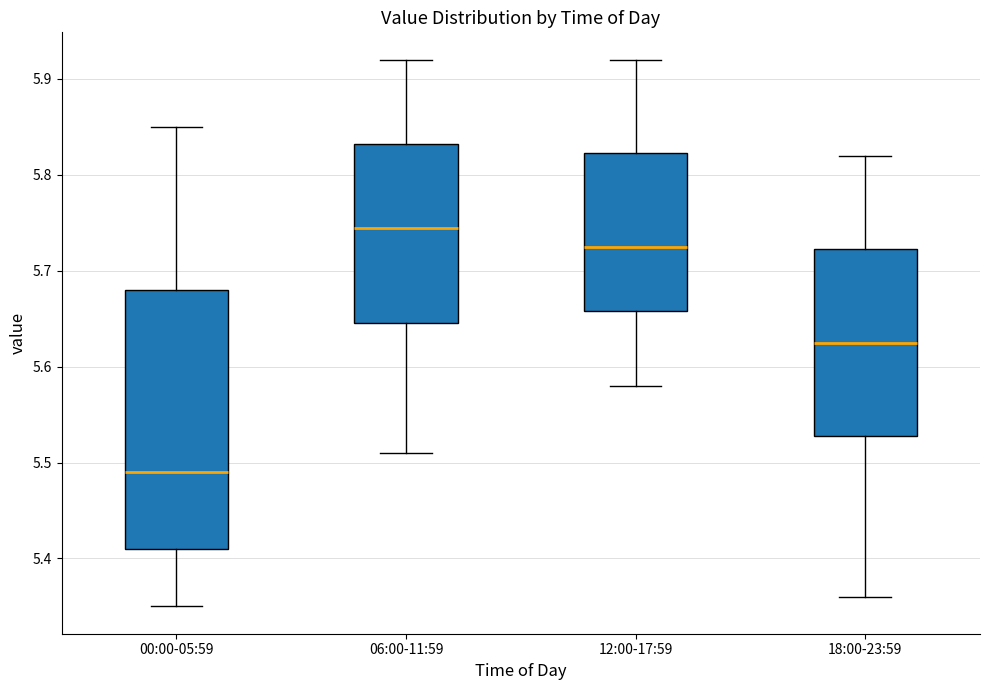

Which box's median line is the lowest?

00:00-05:59